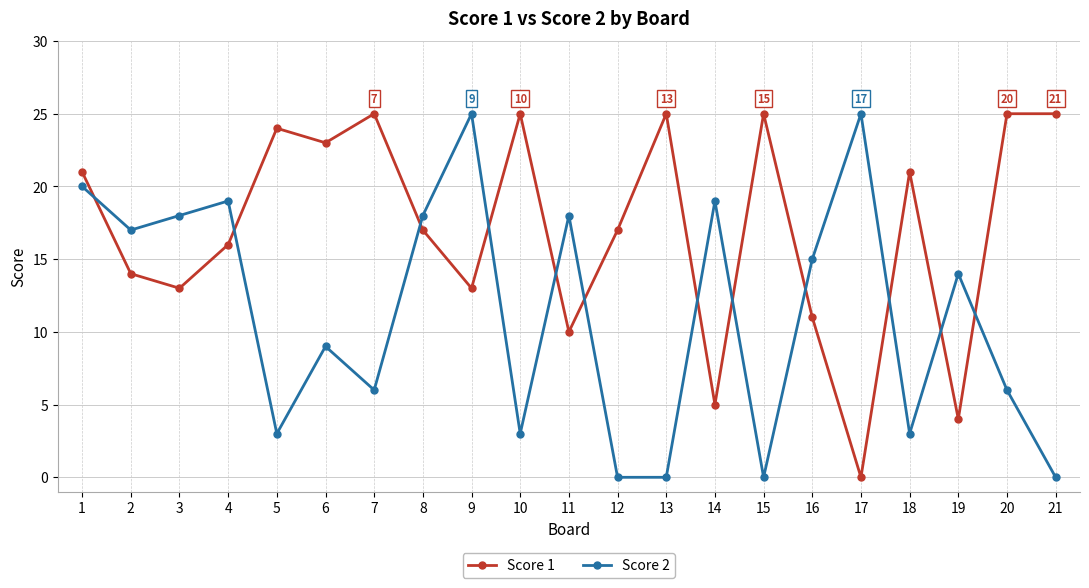

At which category is the sum across all series the highest?

1